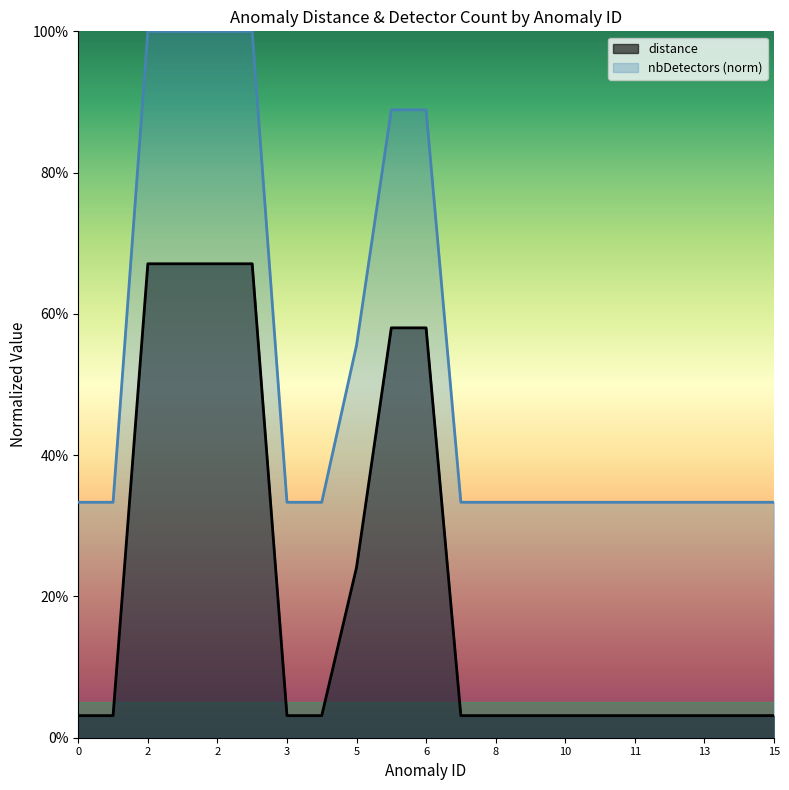

What are all the series names shown in the legend?

distance, nbDetectors (norm)